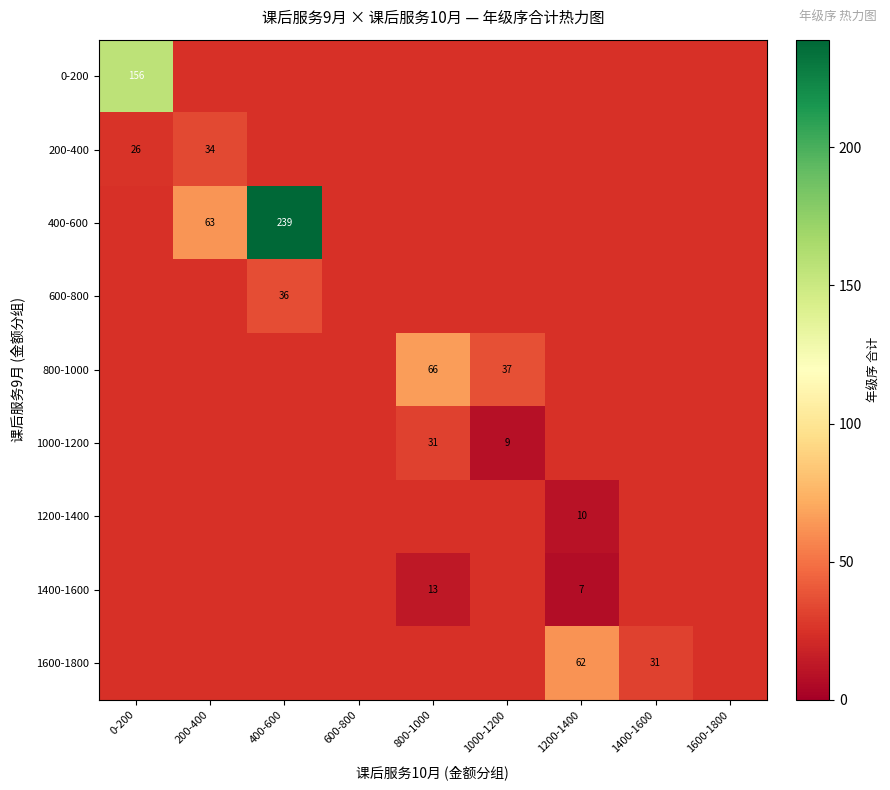

The value of 1000-1200 at 800-1000 is 15. True or false?

False